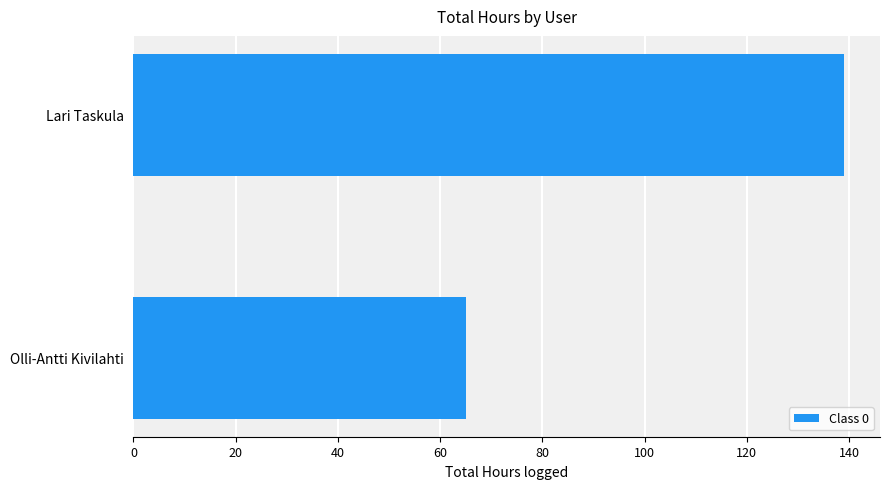

What is the difference between the maximum and minimum values?

74.0